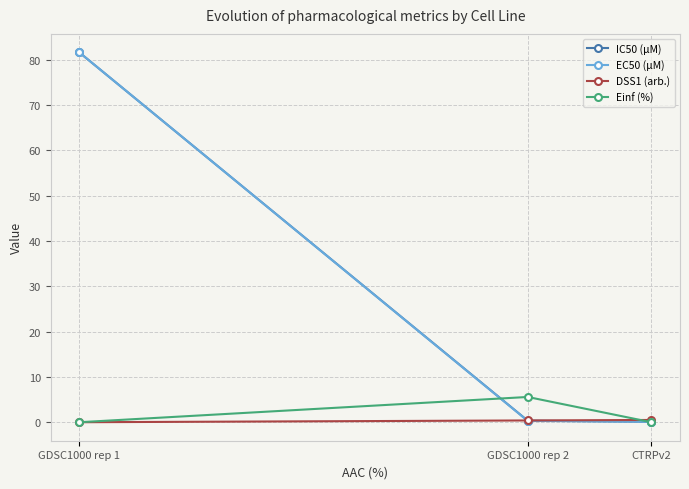

What position from the right is CTRPv2?

1